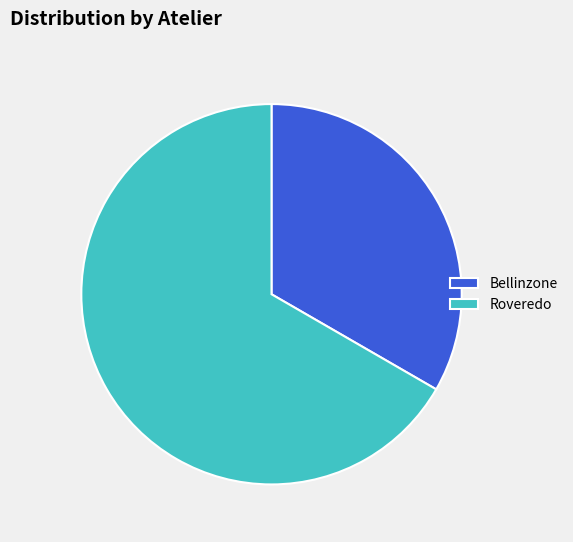

How many slices are in this pie chart?

2